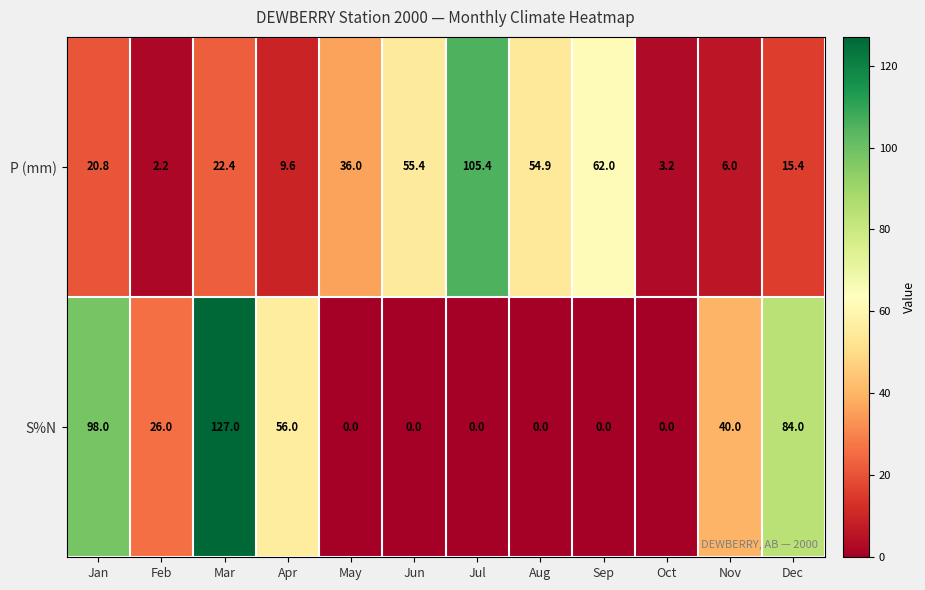

Rank the series by their average value, from lowest to highest.

P (mm), S%N